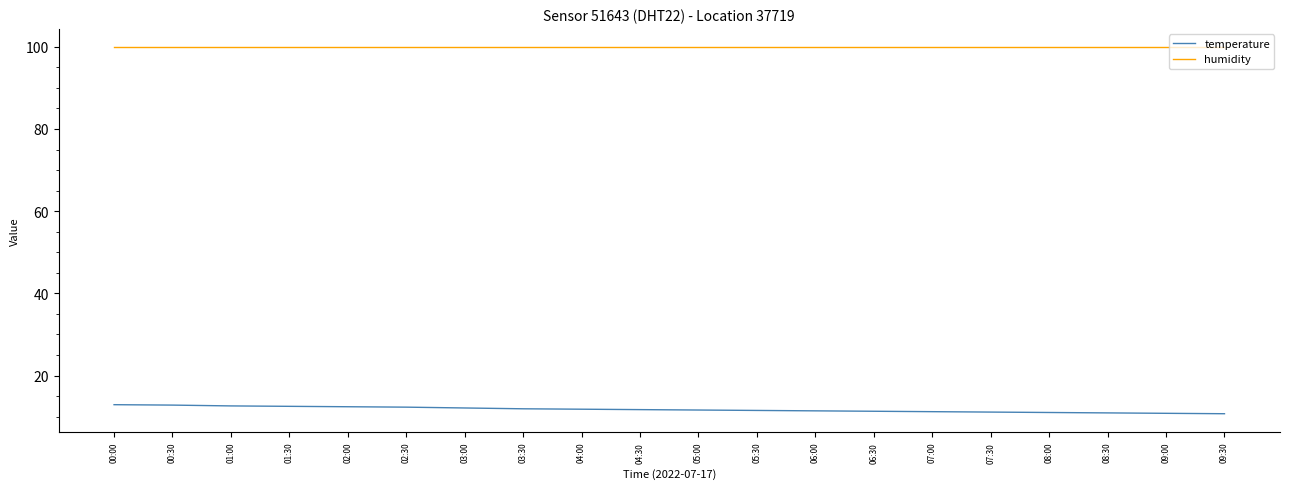

What is the smallest value displayed?

10.7